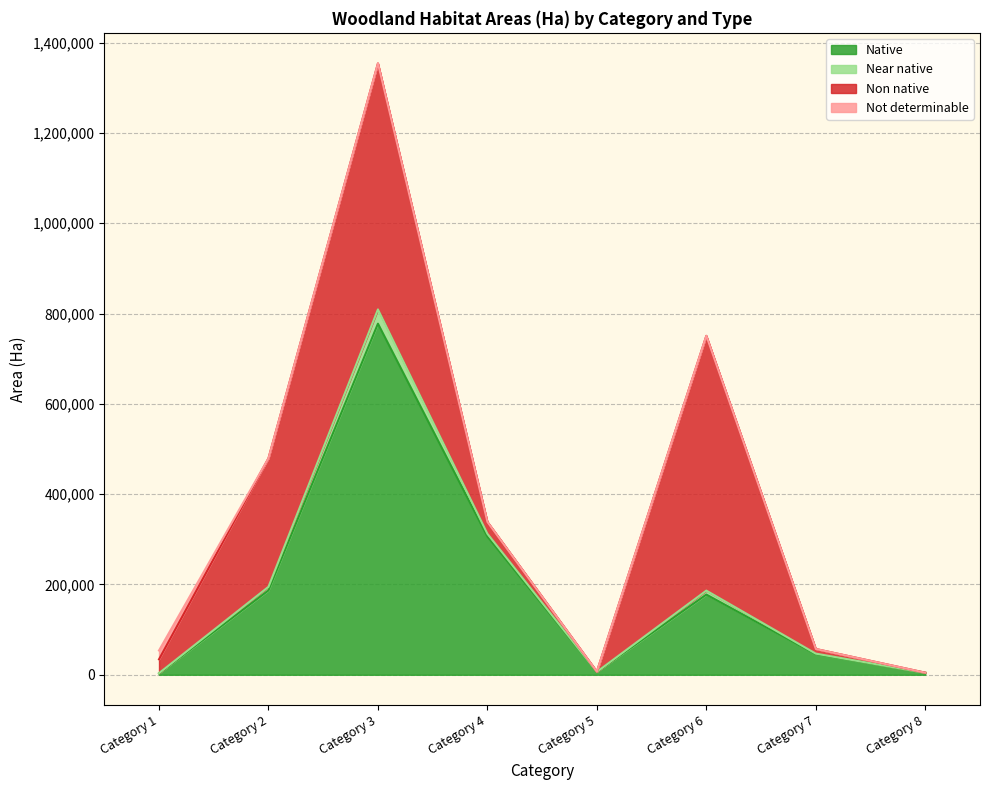

Rank the categories by Near native value from highest to lowest.

Category 3, Category 6, Category 2, Category 4, Category 7, Category 1, Category 5, Category 8